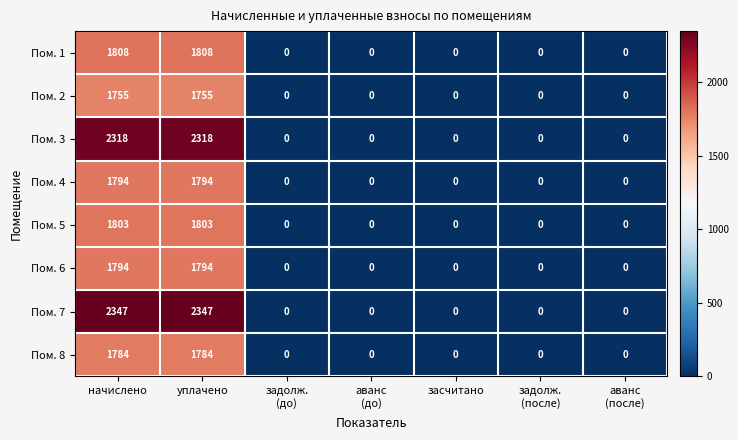

The Пом. 8 series shows 1784 at уплачено. True or false?

True